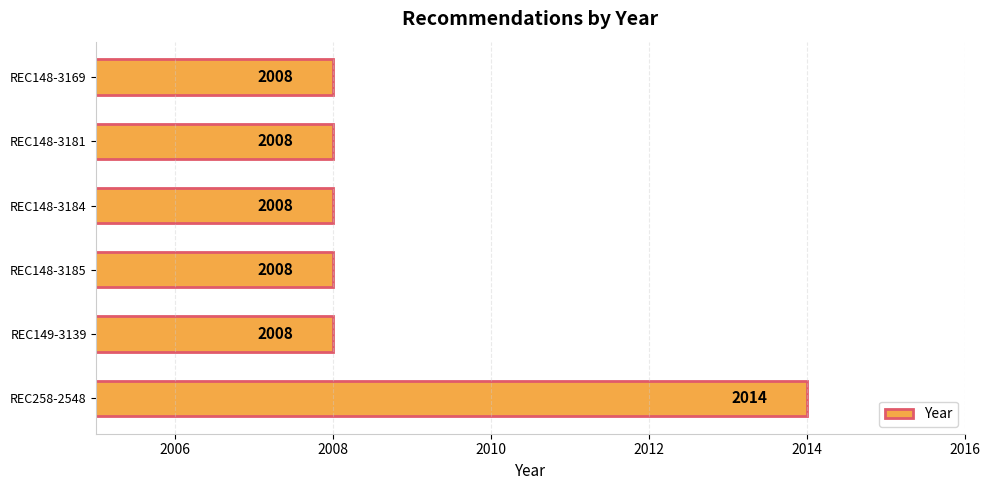

What is the average value?

2009